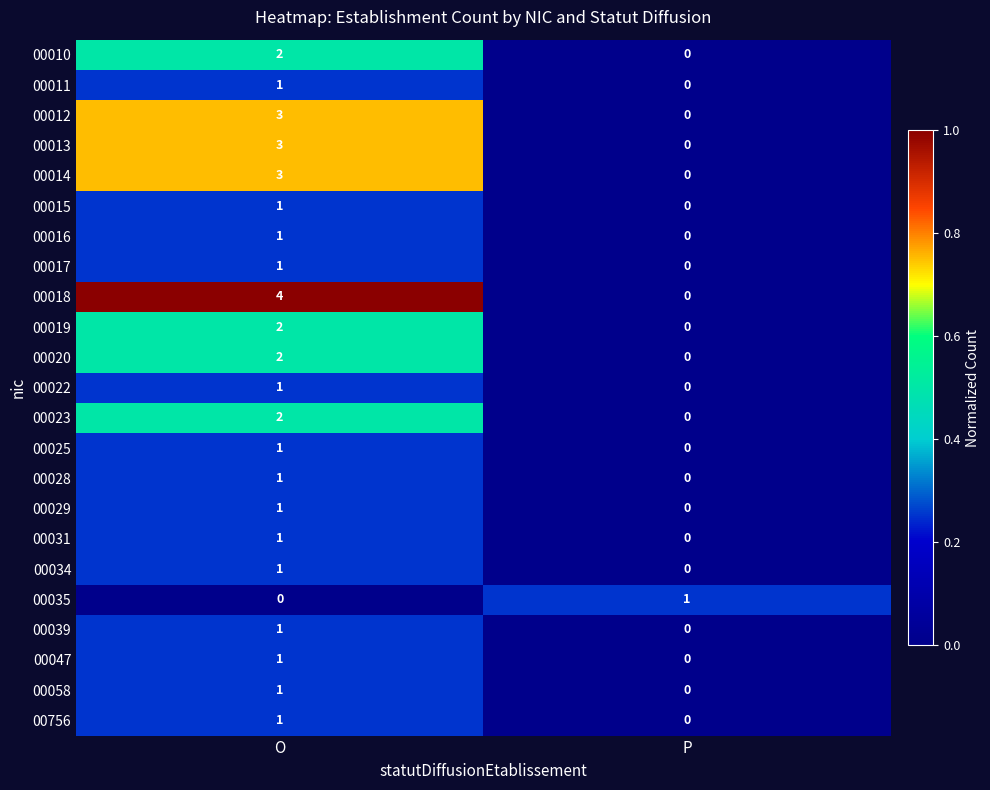

What value does the 00018 series have at O?

4